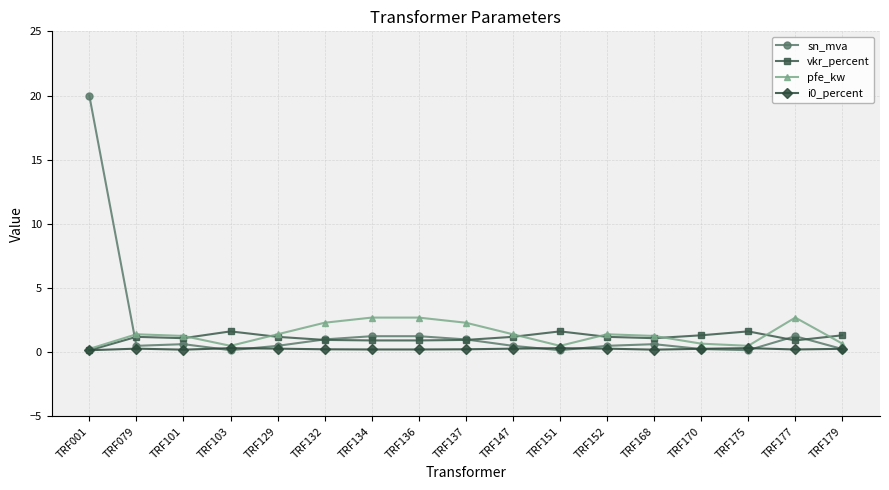

What is the difference between the highest and lowest values at TRF101?

1.1